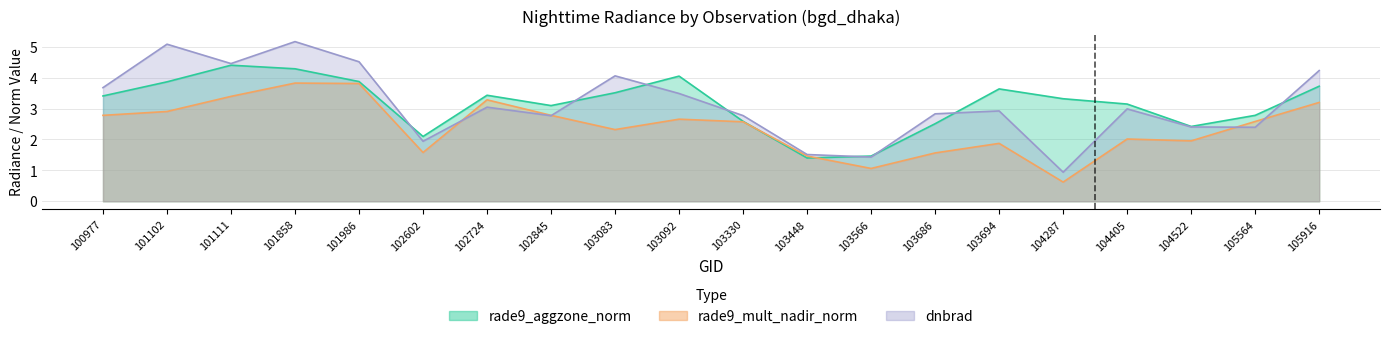

Read the dnbrad value at 102602.

1.9